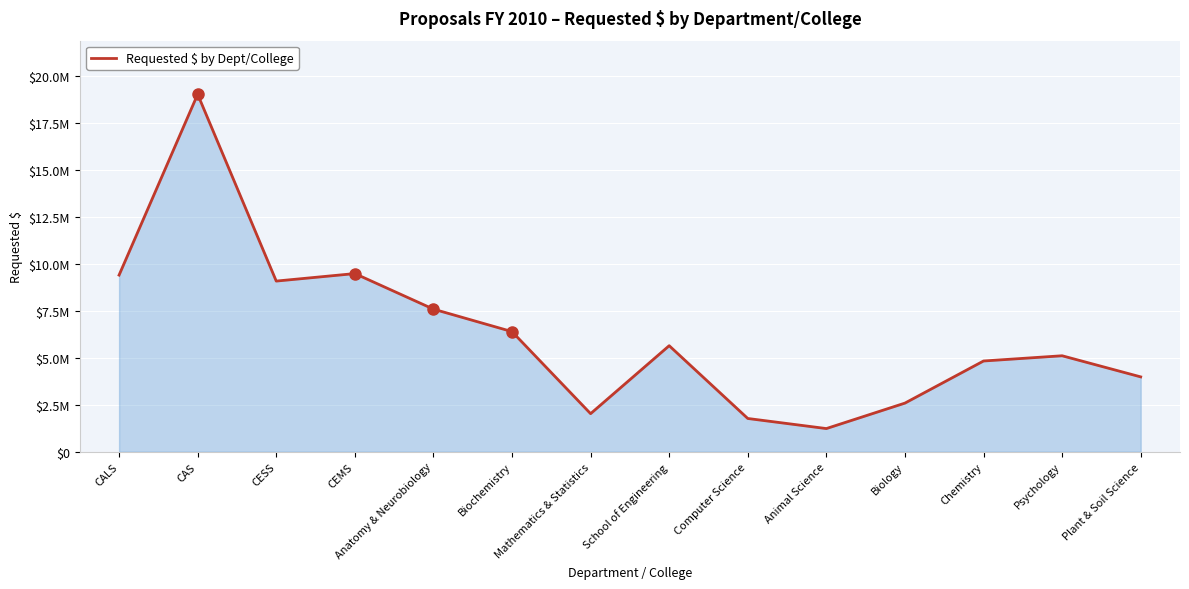

Approximately how many times larger is the value at Biochemistry compared to CALS?

0.7